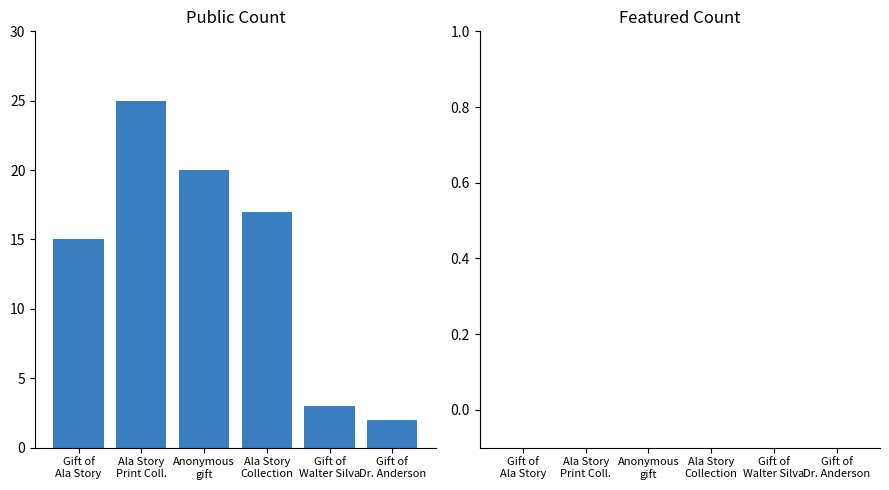

What is the sum of all values?

82